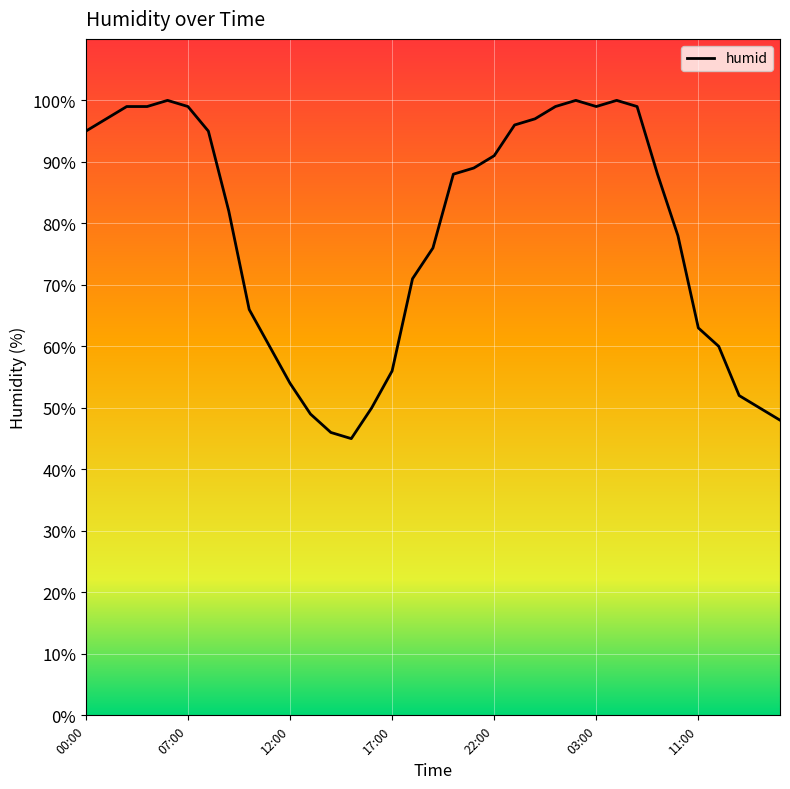

What is the maximum value shown in the chart?

100